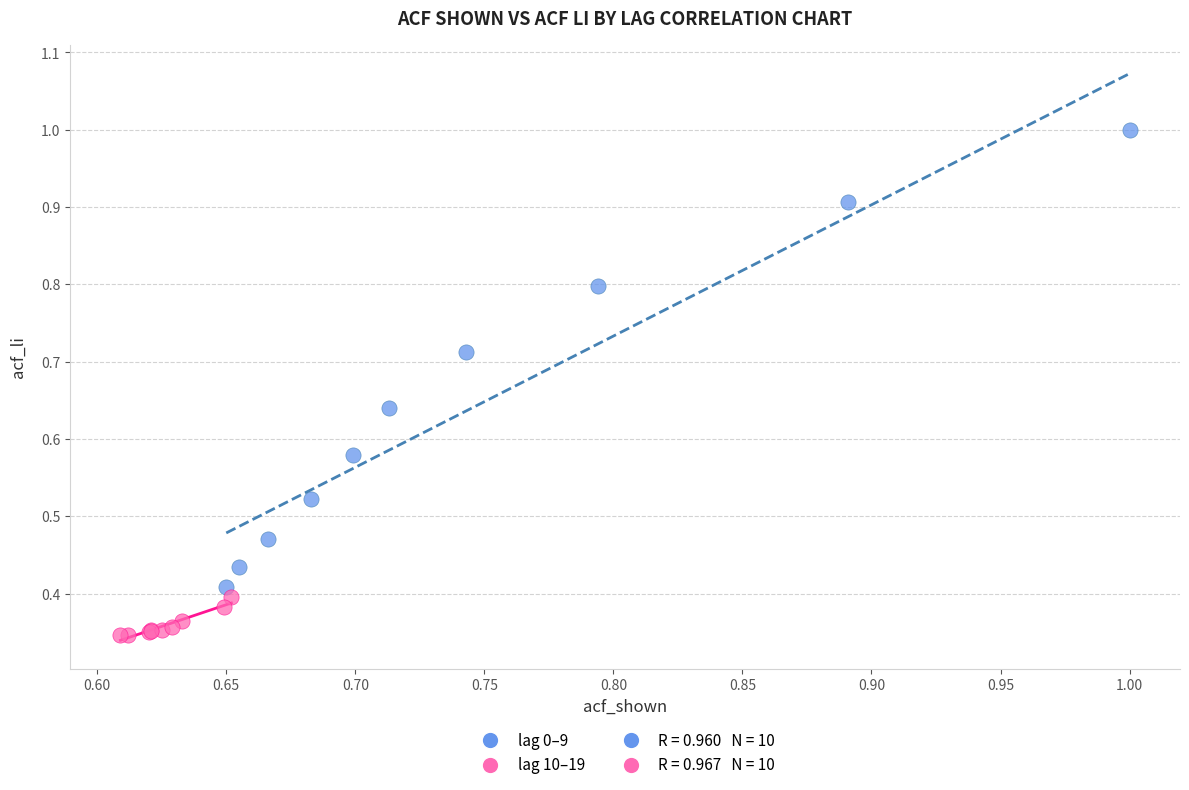

Which series contains the highest Y value?

lag 0–9